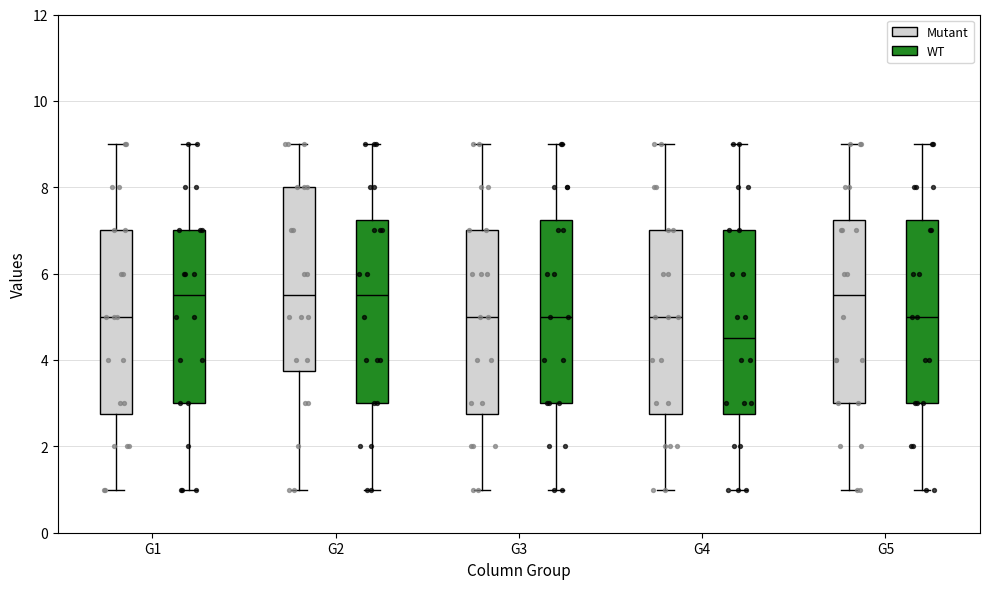

Reading left to right, transcribe this box plot: for each box, give where its median line is, the range the box spans, and where its two whiskers end, as read against the y-axis. The values are not printed on the chart, so give them approximately, as read against the axis.

G1 (Mutant): median 5.0, box 2.8 to 7.0, whiskers 1.0 to 9.0
G1 (WT): median 5.6, box 3.0 to 7.0, whiskers 1.0 to 9.0
G2 (Mutant): median 5.6, box 3.8 to 8.0, whiskers 1.0 to 9.0
G2 (WT): median 5.6, box 3.0 to 7.2, whiskers 1.0 to 9.0
G3 (Mutant): median 5.0, box 2.8 to 7.0, whiskers 1.0 to 9.0
G3 (WT): median 5.0, box 3.0 to 7.2, whiskers 1.0 to 9.0
G4 (Mutant): median 5.0, box 2.8 to 7.0, whiskers 1.0 to 9.0
G4 (WT): median 4.6, box 2.8 to 7.0, whiskers 1.0 to 9.0
G5 (Mutant): median 5.6, box 3.0 to 7.2, whiskers 1.0 to 9.0
G5 (WT): median 5.0, box 3.0 to 7.2, whiskers 1.0 to 9.0